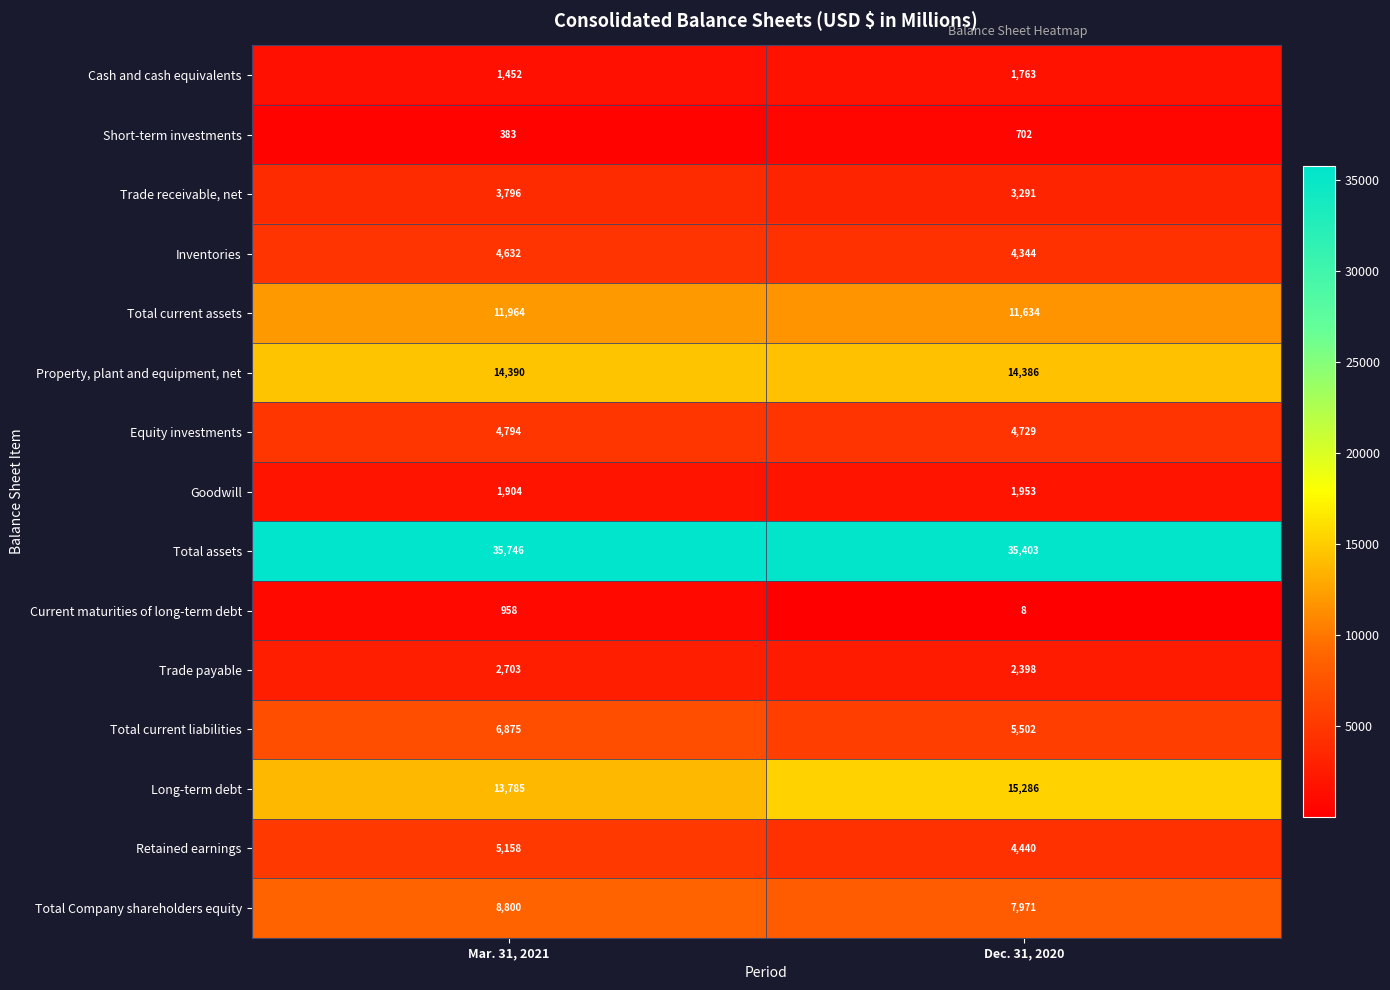

Which series has the largest total across all categories?

Total assets